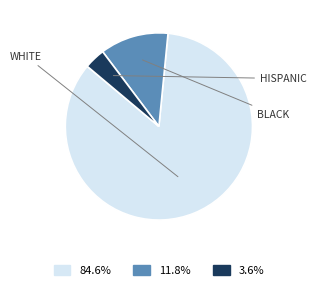

Is there any slice that represents more than half of the pie?

Yes